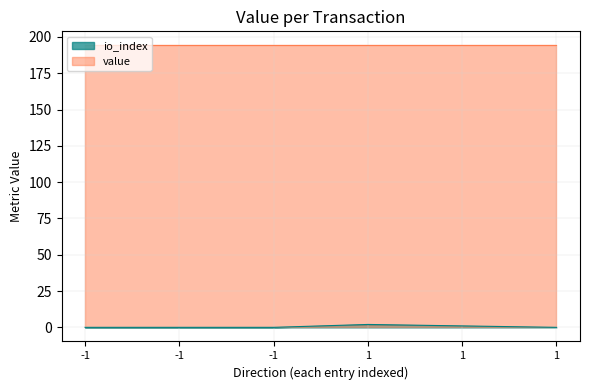

Count the number of data series in this chart.

2